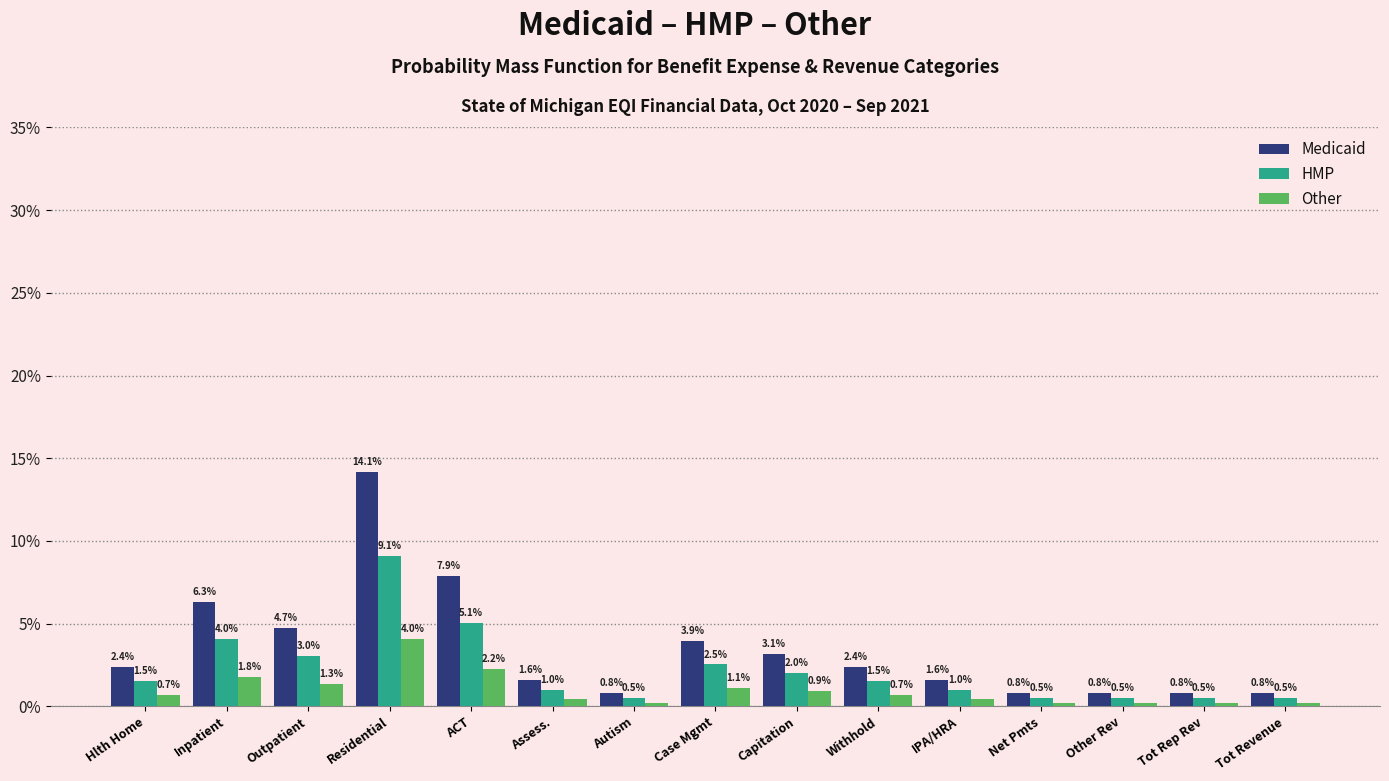

At which label does HMP reach its peak?

Residential